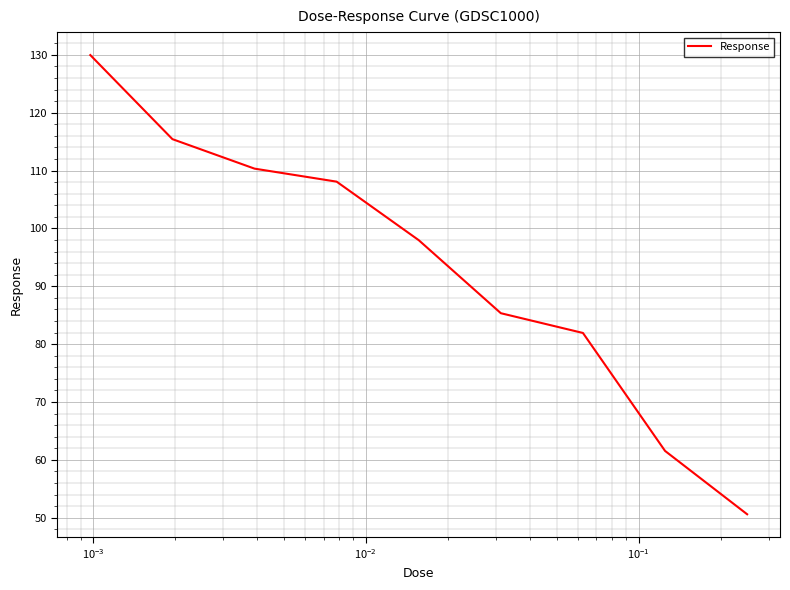

What is the minimum value shown in the chart?

50.6